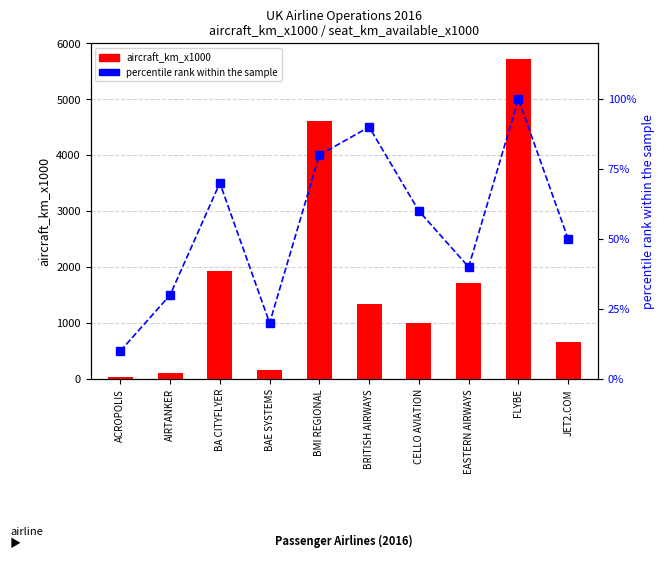

What is the label of the 9th bar from the left?

FLYBE